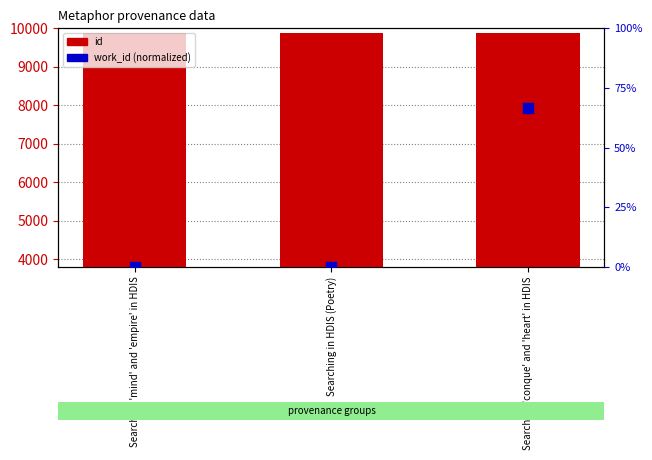

Which series has the widest spread of Y values?

work_id (normalized)